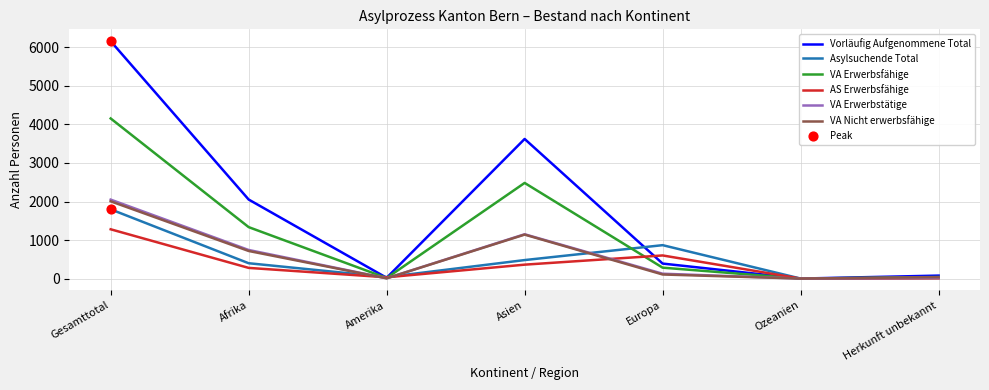

At which category is the sum across all series the highest?

Gesamttotal